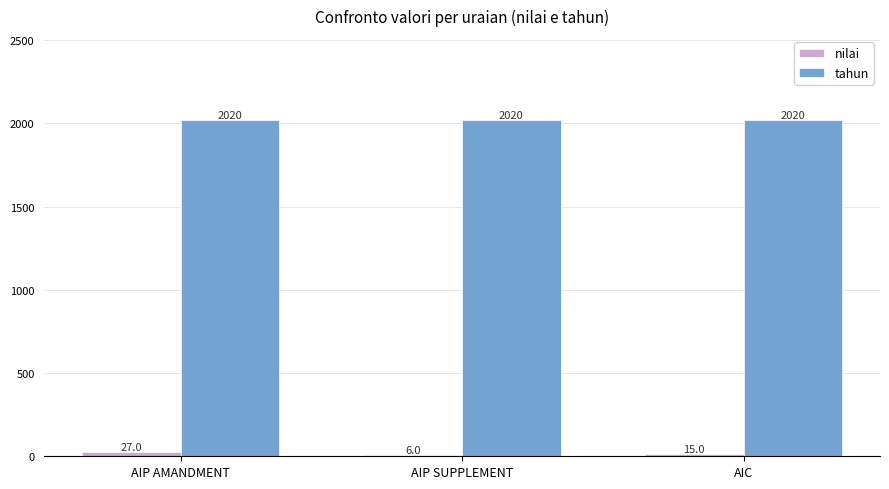

What is the sum of all nilai values?

48